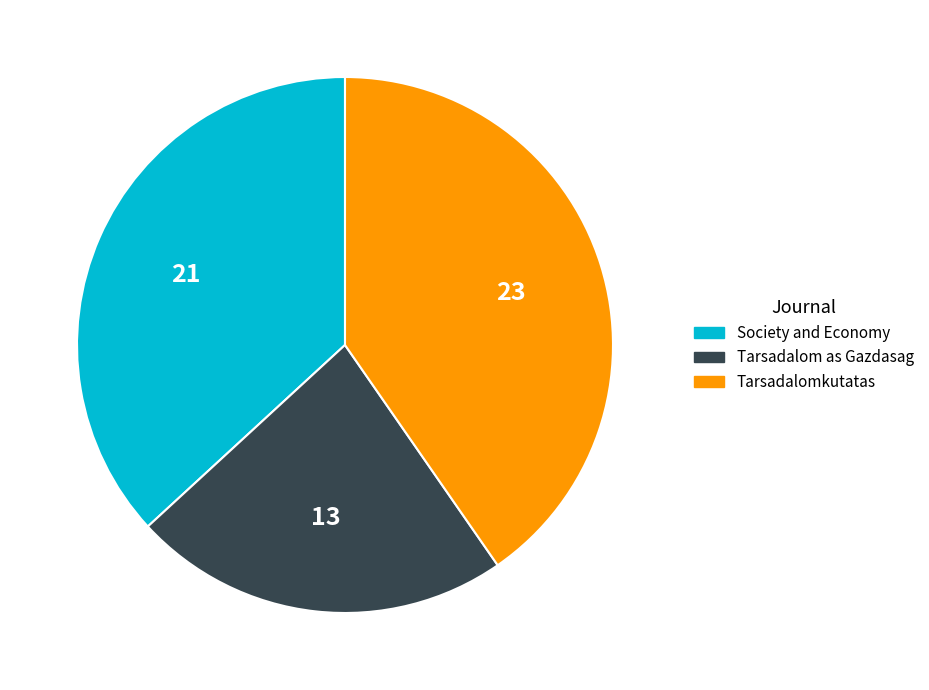

How many segments does this pie chart have?

3